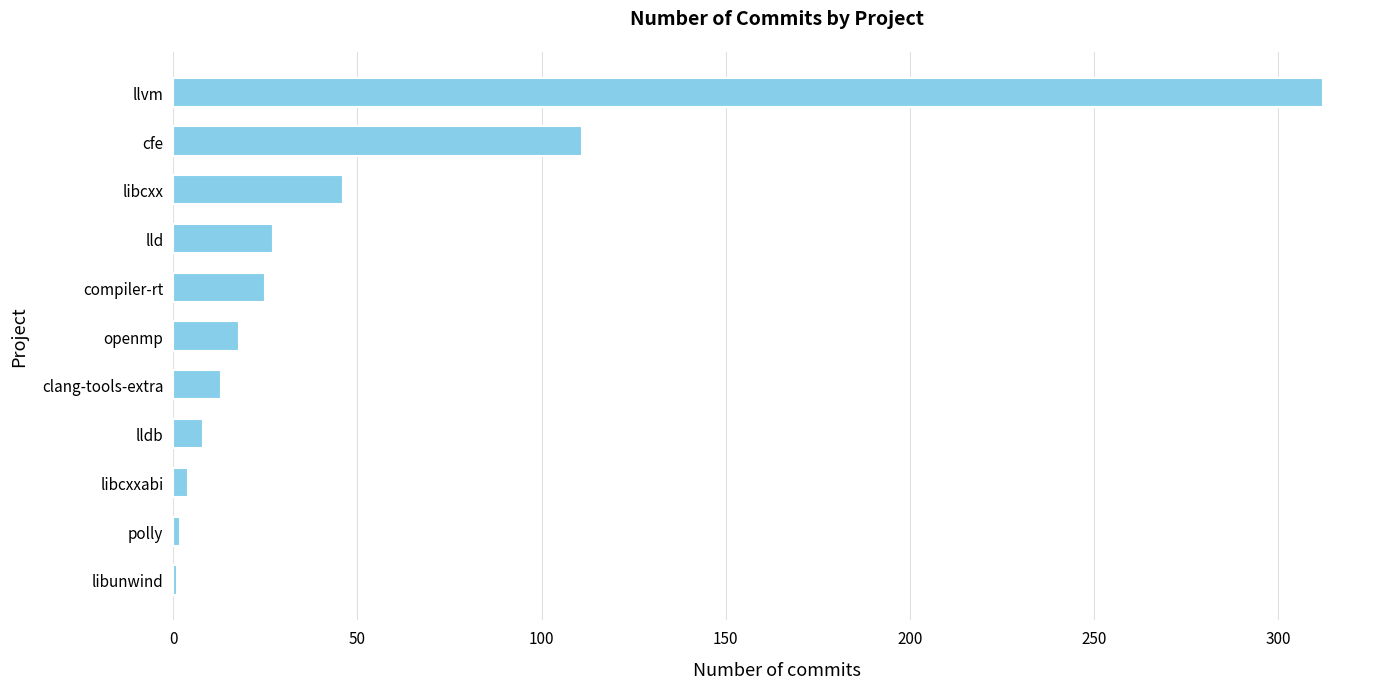

How many data points does each series have?

11